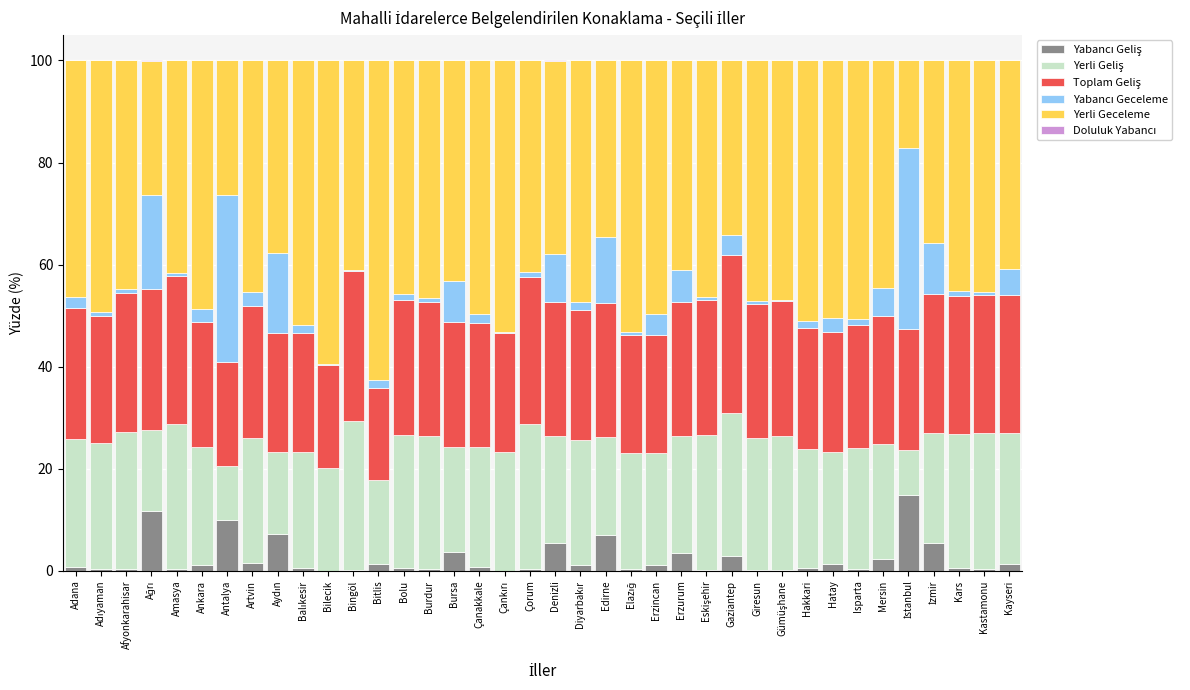

Are the bars horizontal?

No